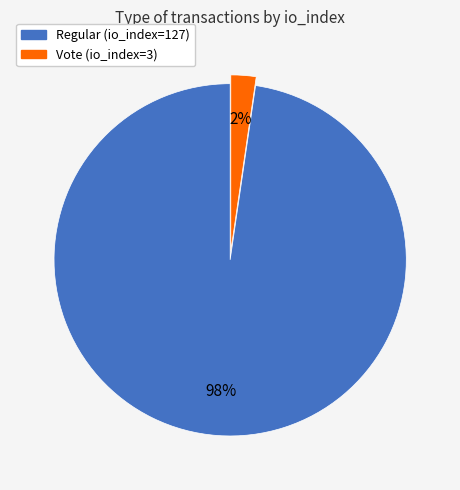

Is it true that Regular (io_index=127) is 98% of the pie?

True